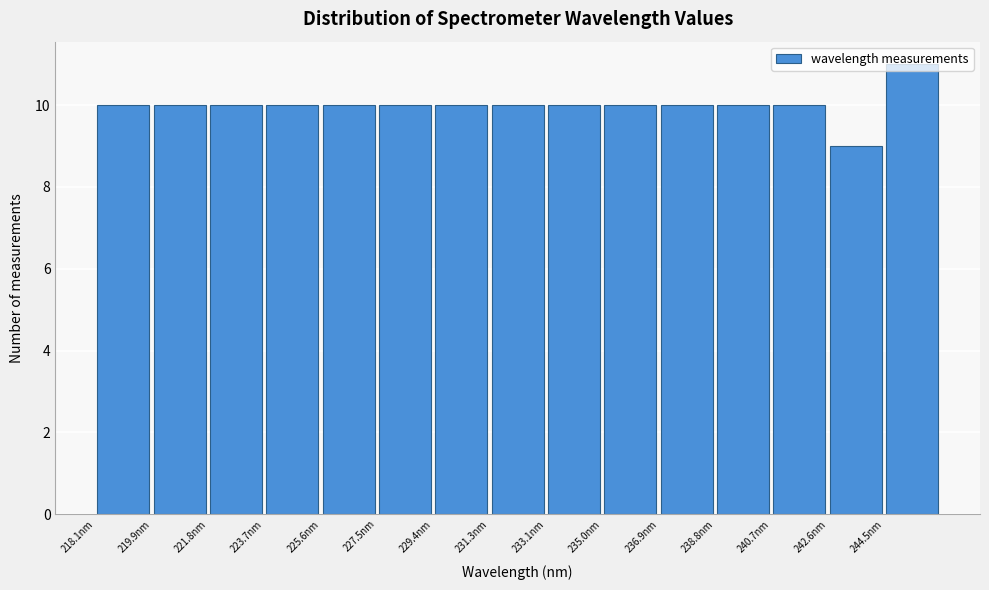

Reading left to right, transcribe this chart: for each bar, give the range it covers on the x-axis and its height. Neither the bar edges nor the heights are printed on the chart, so give them approximately, as read against the axes.

218.0 to 220.0: 10
220.0 to 221.8: 10
221.8 to 223.8: 10
223.8 to 225.6: 10
225.6 to 227.4: 10
227.4 to 229.4: 10
229.4 to 231.2: 10
231.2 to 233.2: 10
233.2 to 235.0: 10
235.0 to 237.0: 10
237.0 to 238.8: 10
238.8 to 240.6: 10
240.6 to 242.6: 10
242.6 to 244.4: 9
244.4 to 246.4: 11